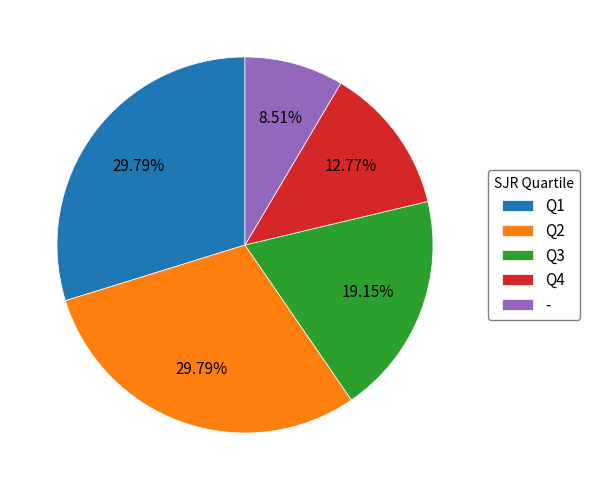

What is the smallest slice in the pie chart?

-